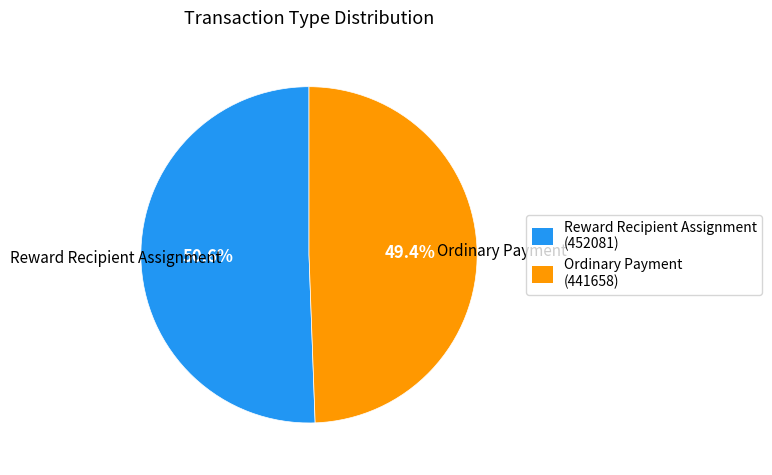

Rank the categories by value from highest to lowest.

Reward Recipient Assignment, Ordinary Payment